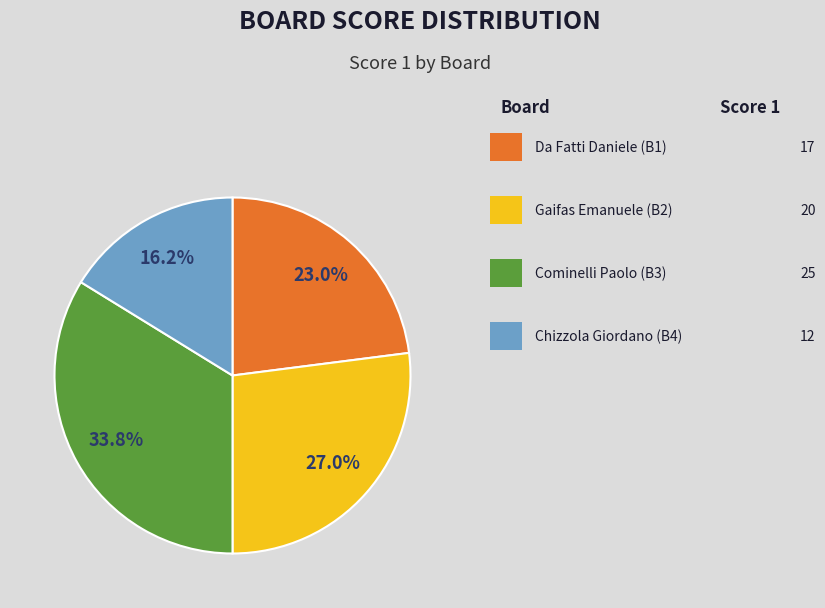

Is there any slice that represents more than half of the pie?

No